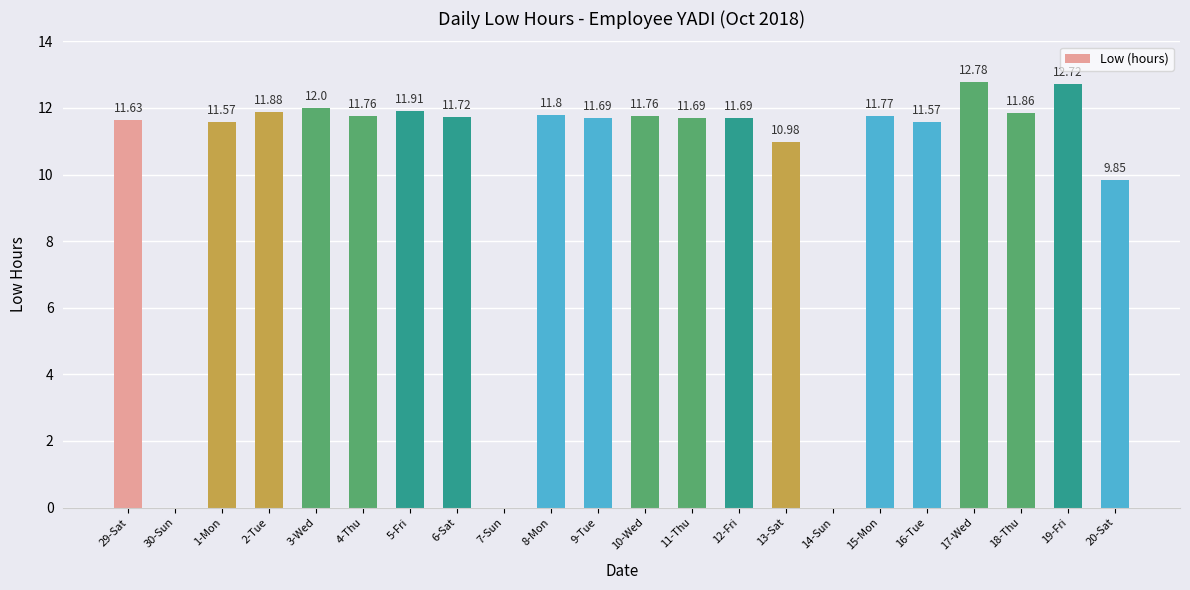

What is the change in value from 3-Wed to 19-Fri?

+0.7